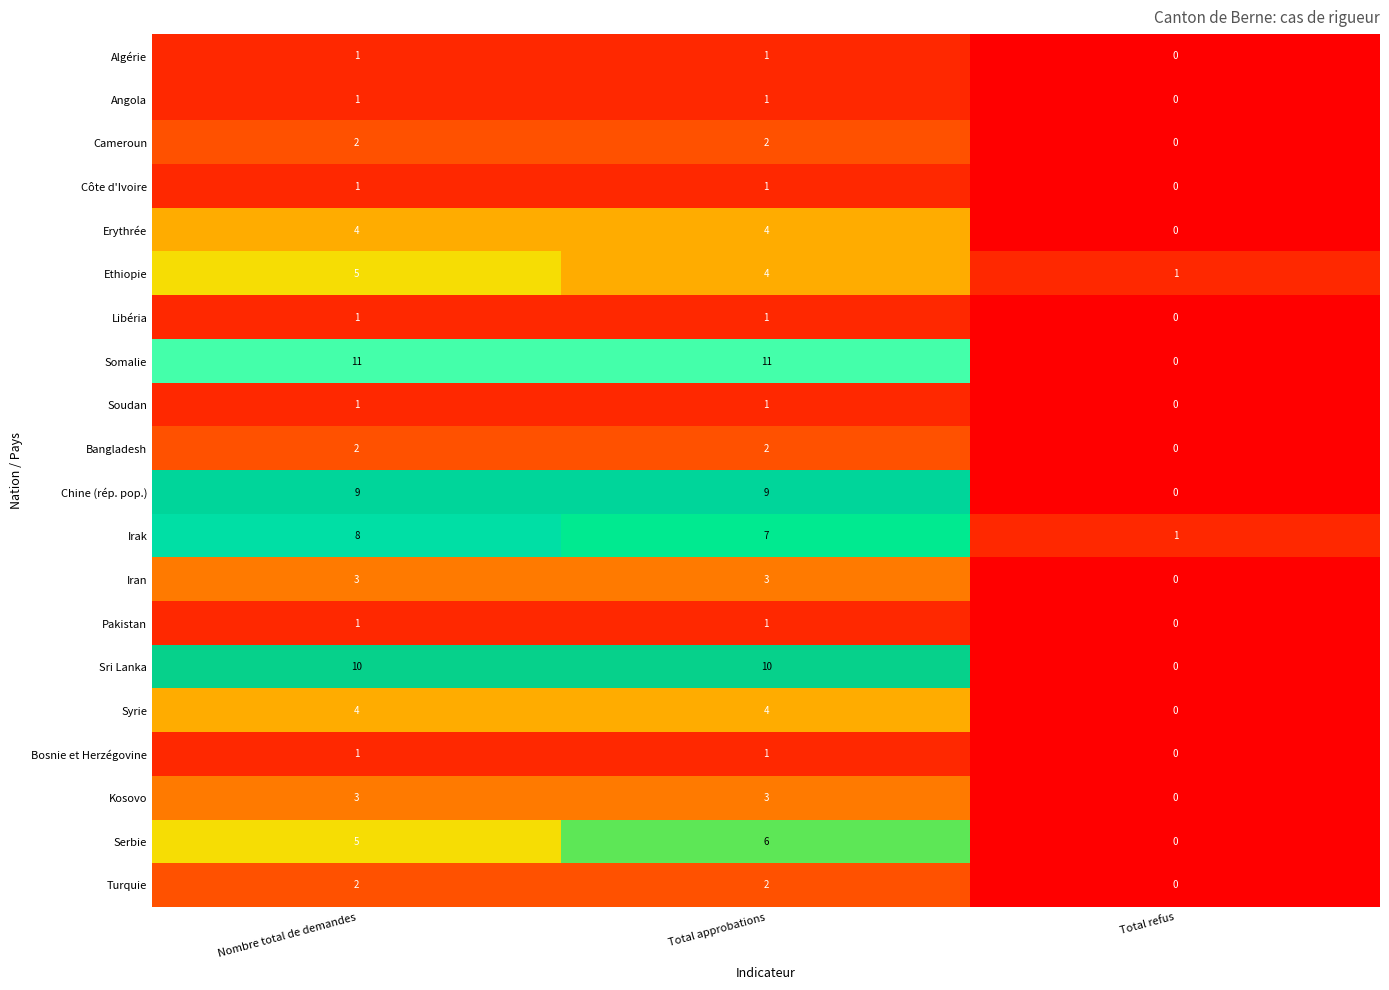

What is the difference between the maximum and minimum values in the Erythrée series?

4